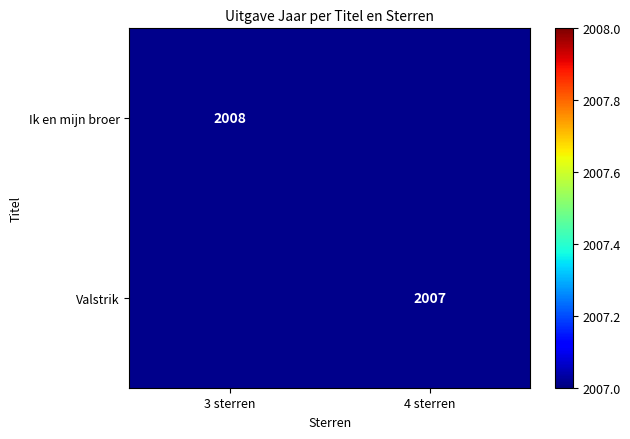

True or false: Ik en mijn broer has a value of 2008 at 3 sterren.

True